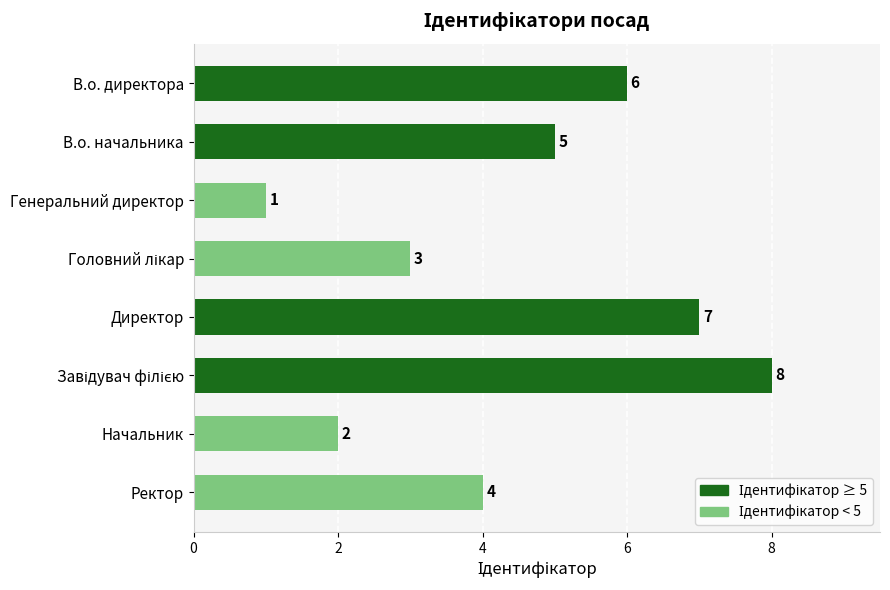

At which category does the chart reach its minimum across all series?

Генеральний директор